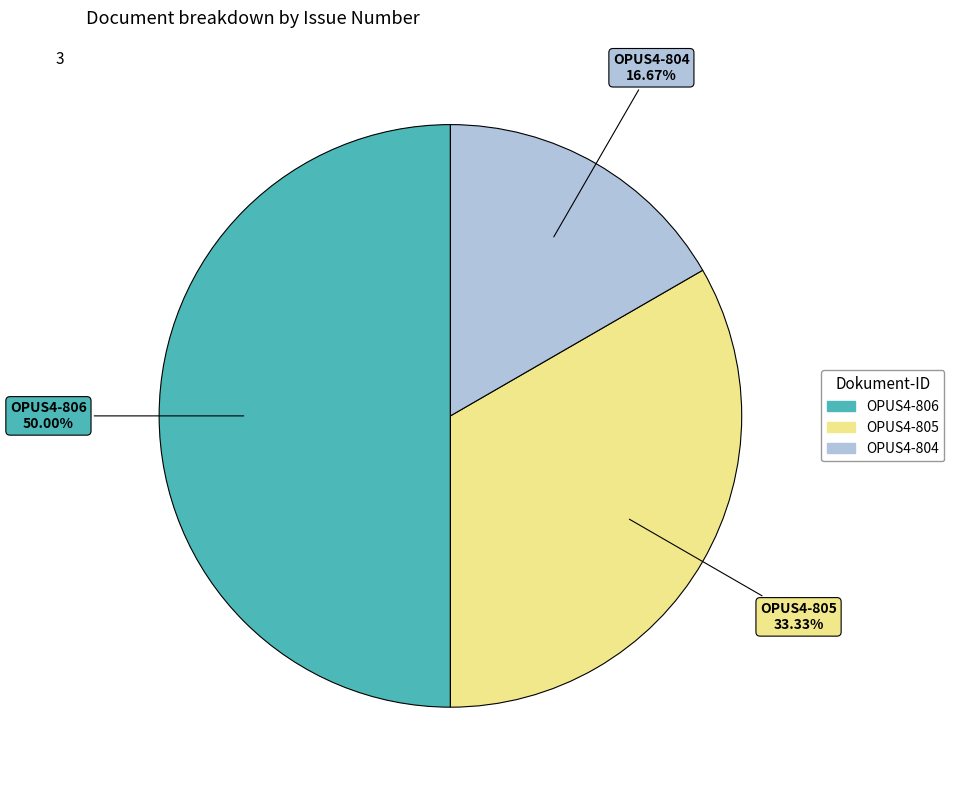

Which category has the smallest portion of the pie?

OPUS4-804